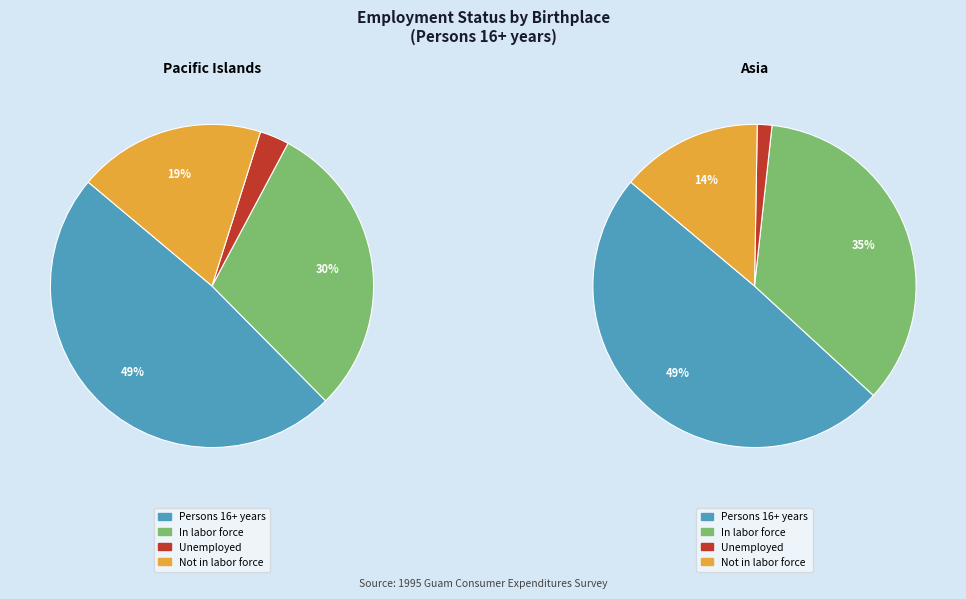

What is the change in value from Persons 16+ years to Not in labor force?

-66255